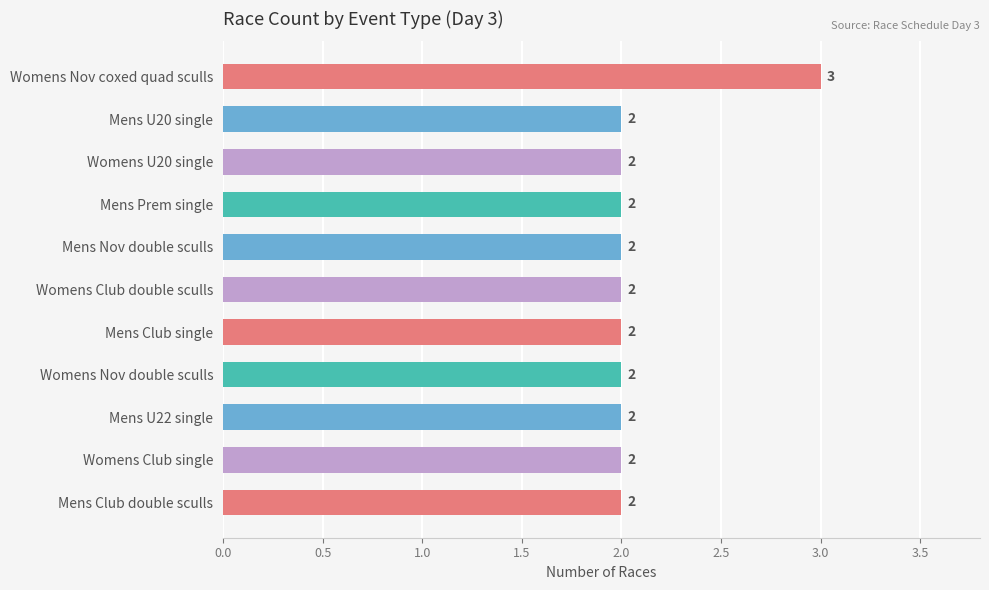

How many values exceed 2?

1